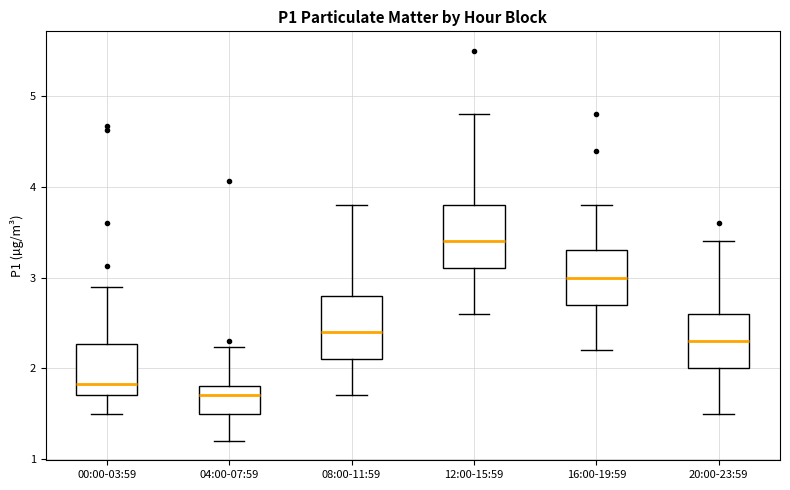

Which box's median line is the lowest?

04:00-07:59